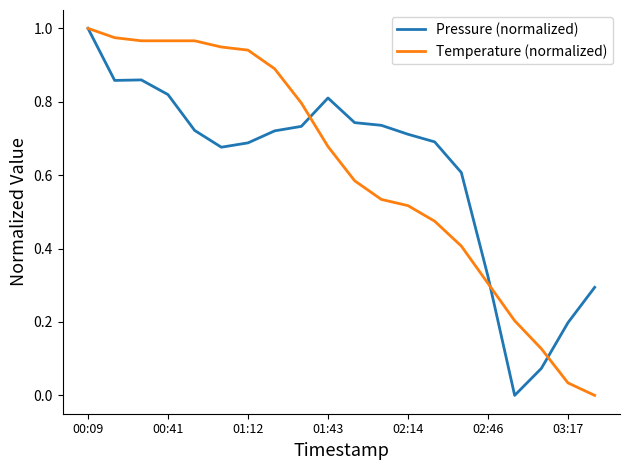

What is the average value of the Pressure (normalized) series?

0.6